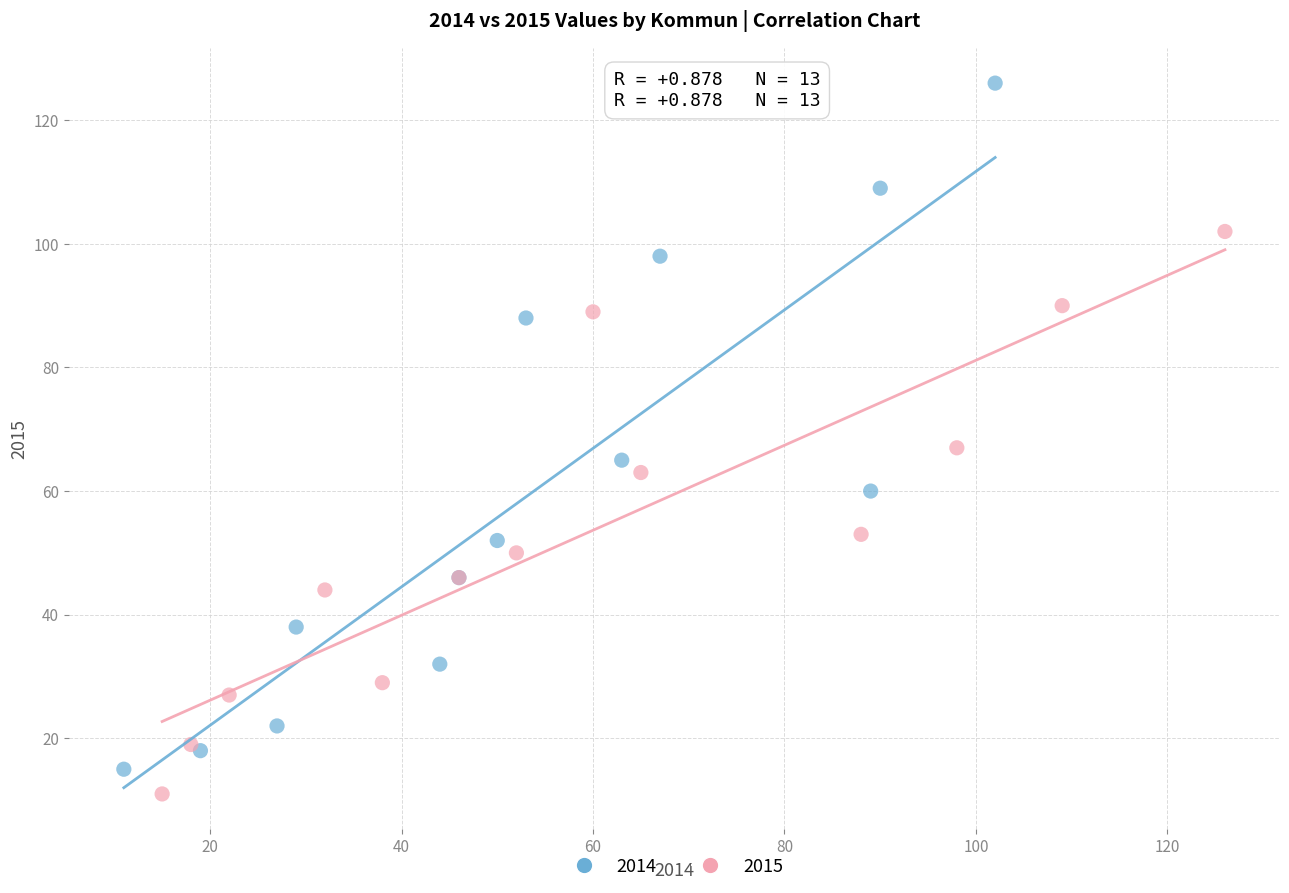

Which series has the largest Y range (max minus min)?

2014